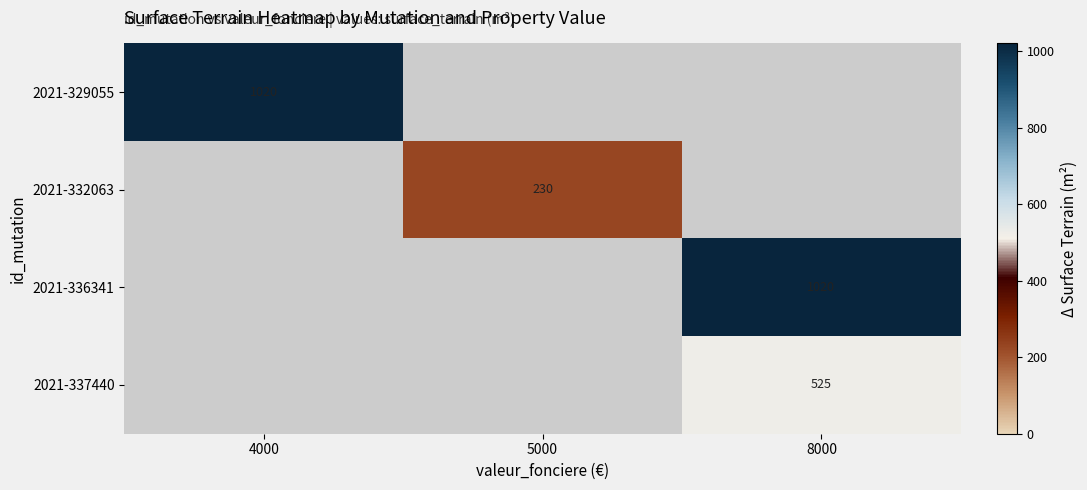

The value of 2021-336341 at 8000 is 1020. True or false?

True